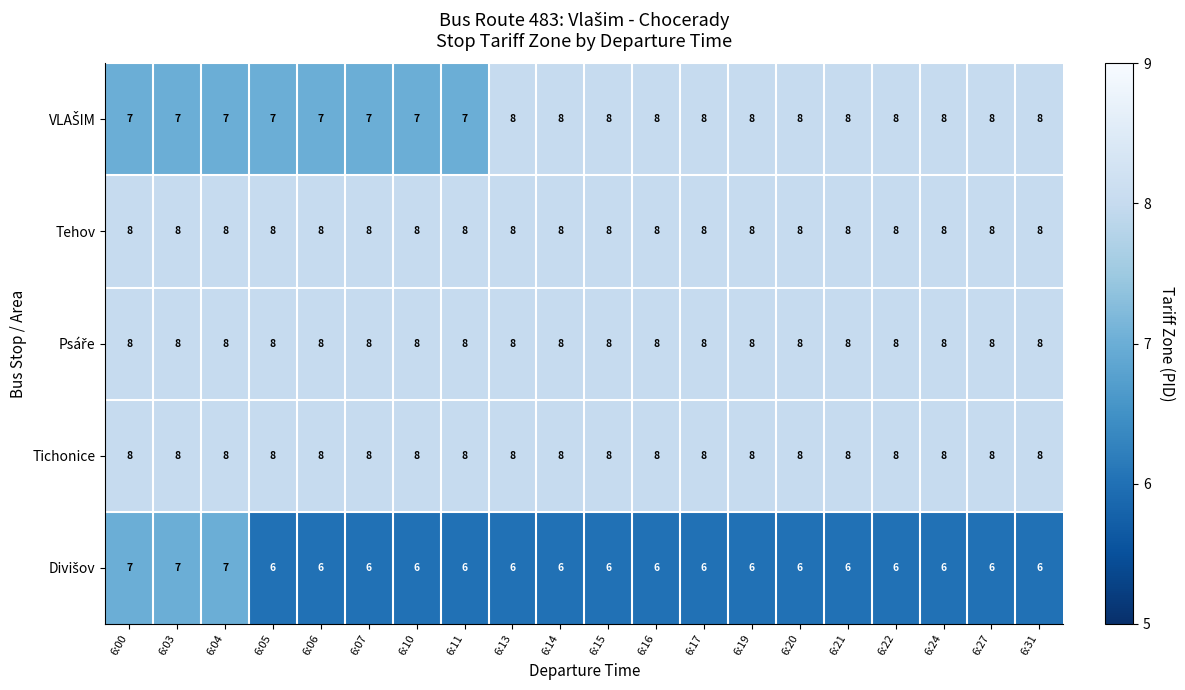

The Tichonice series shows 12 at 6:04. True or false?

False